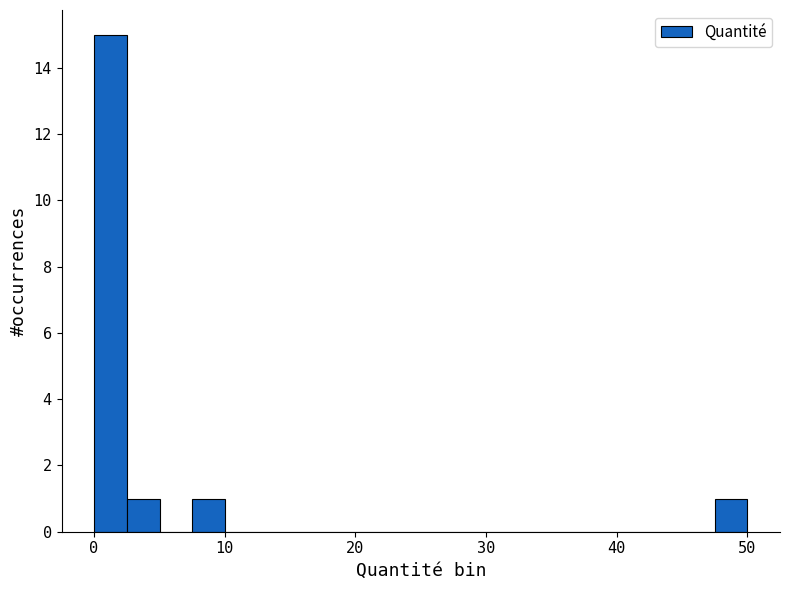

Read against the x-axis, roughly where is the centre of the tallest bar?

1